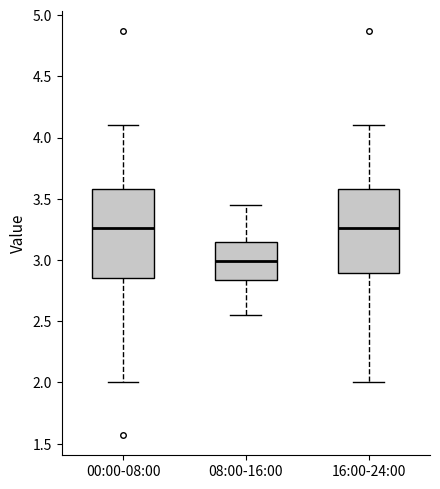

Where does the median line of the box for 08:00-16:00 sit on the y-axis? The values are not printed on the chart, so give them approximately, as read against the axis.

3.00